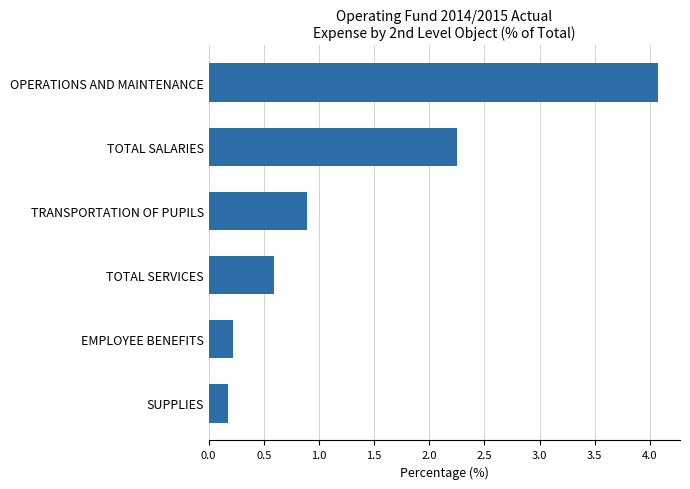

True or false: the data shows 0.2 at SUPPLIES.

True